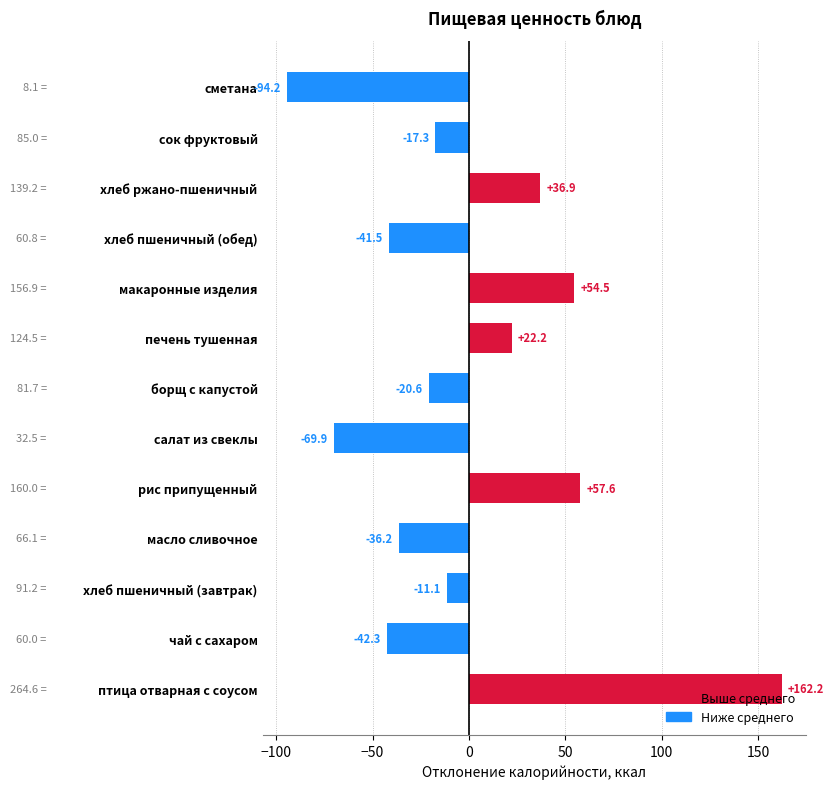

At which category does the chart reach its minimum across all series?

сметана